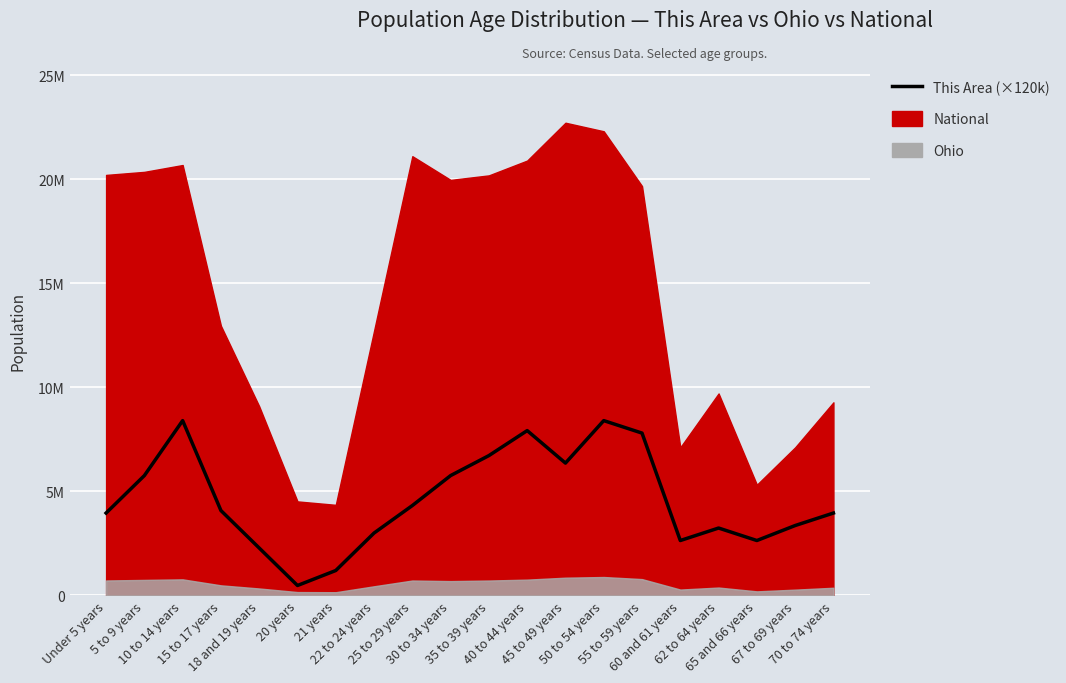

How many categories are shown in the chart?

20